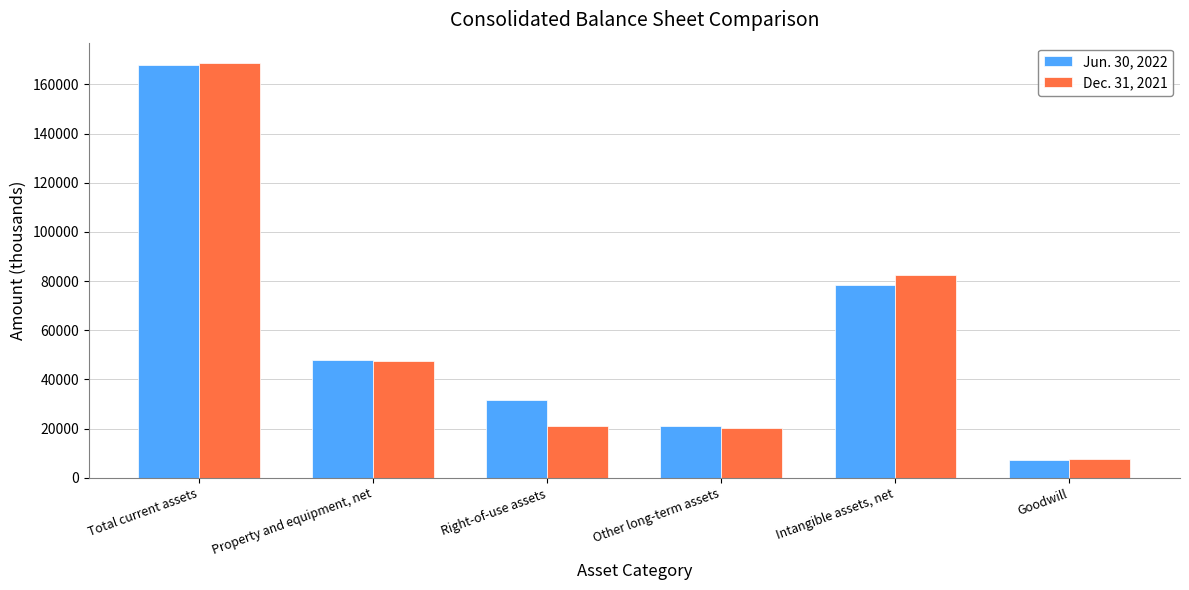

What is the value of the Dec. 31, 2021 bar at the 5th from the left?

82382